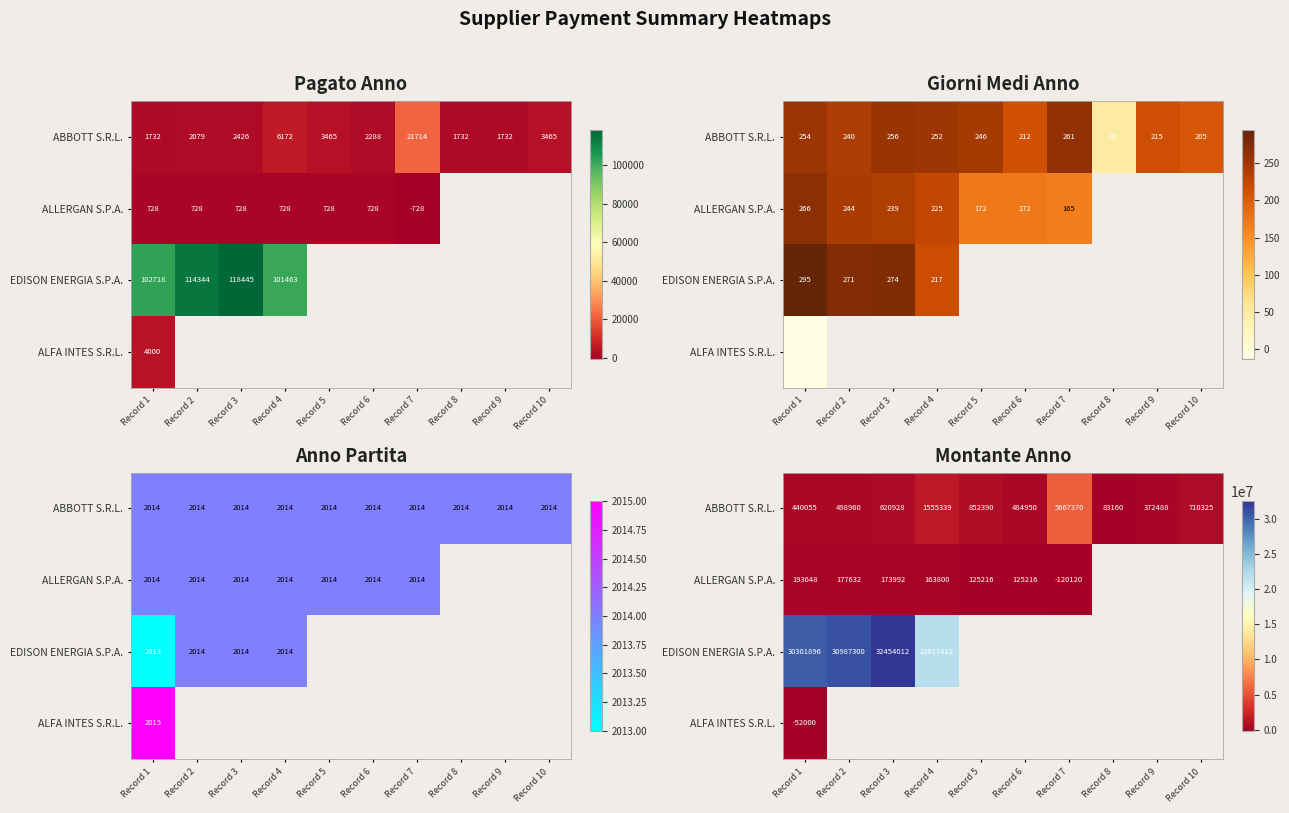

What is the maximum value for ALFA INTES S.R.L.?

-52000.0